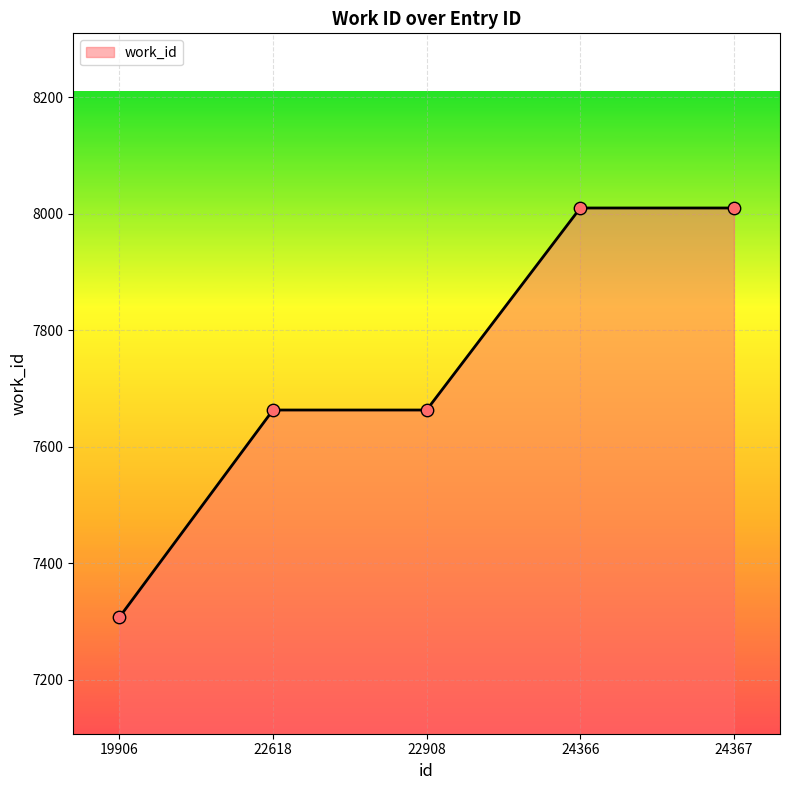

Which has a higher value, 24366 or 22908?

24366